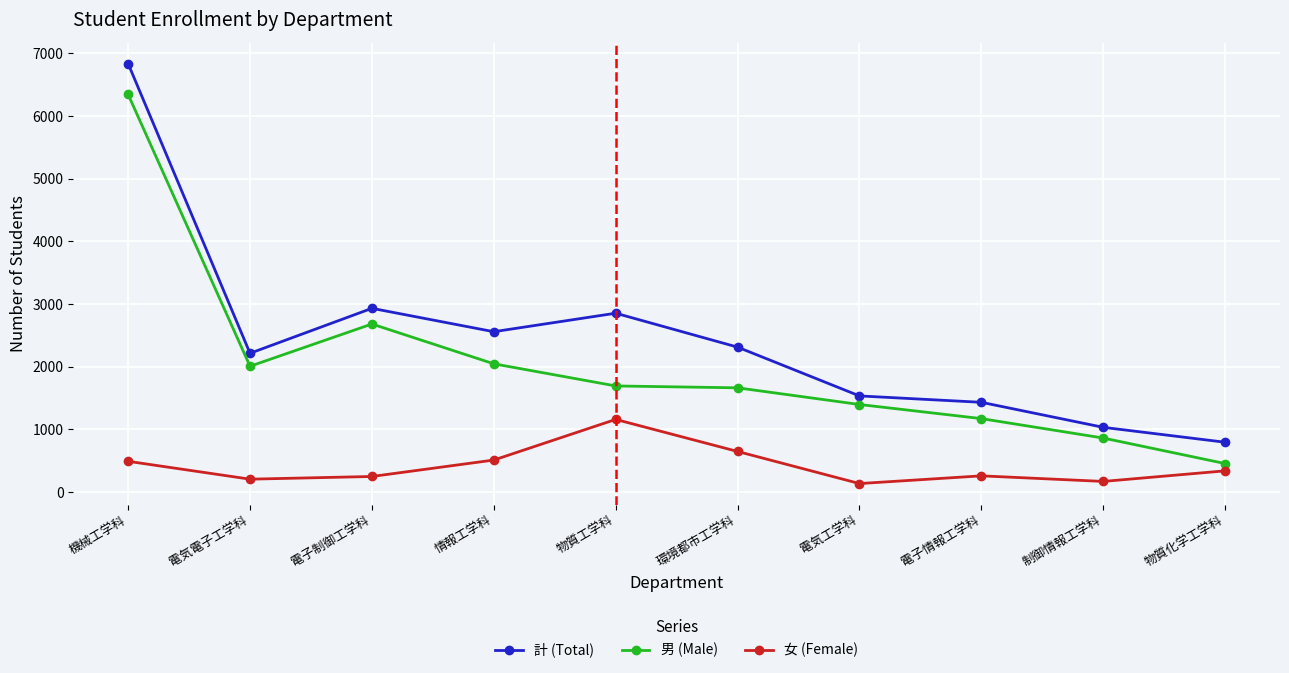

What are all the series names shown in the legend?

計 (Total), 男 (Male), 女 (Female)